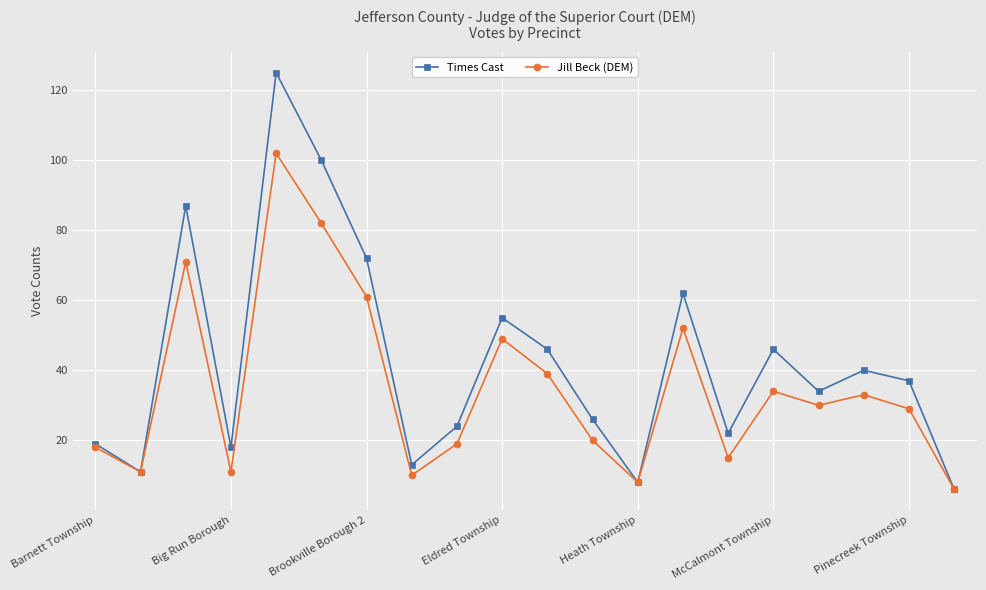

What is the minimum value shown in the chart?

6